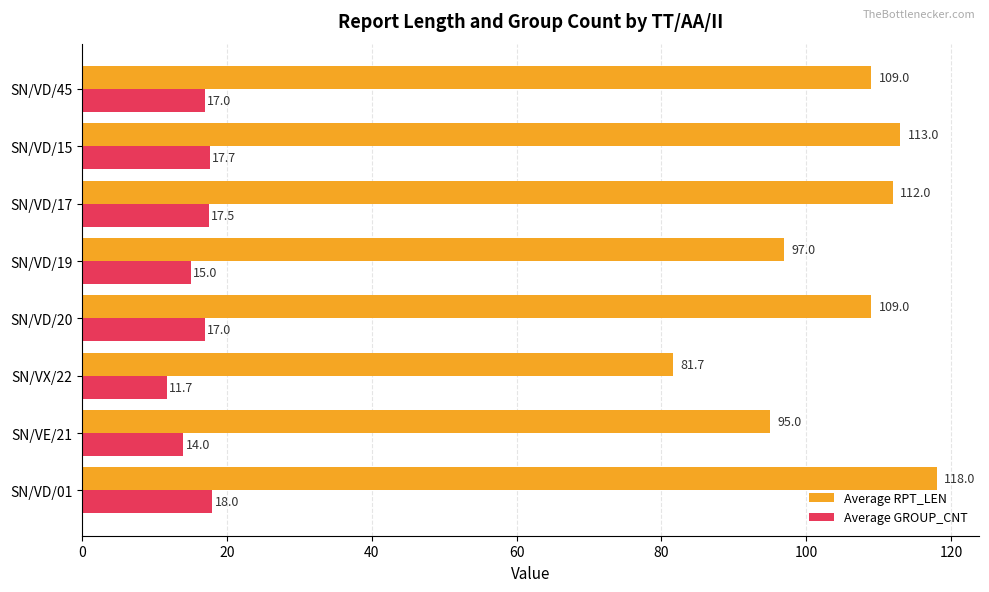

What is the difference between the highest and lowest values at SN/VE/21?

81.0